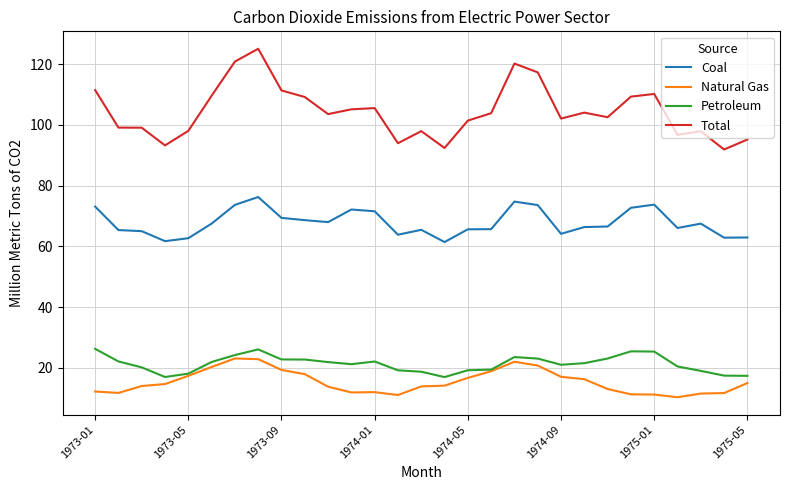

True or false: Natural Gas and Coal cross at least once.

False